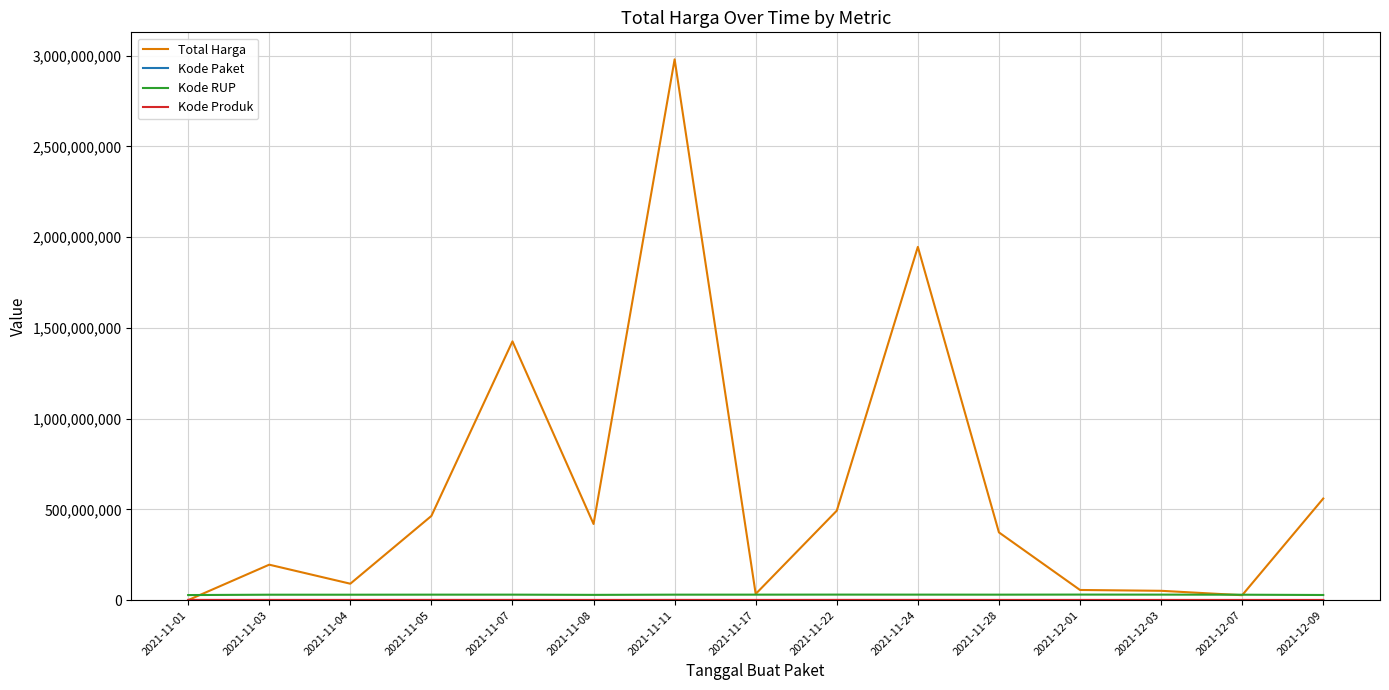

True or false: Total Harga has a value of 419695800 at 2021-11-08.

True